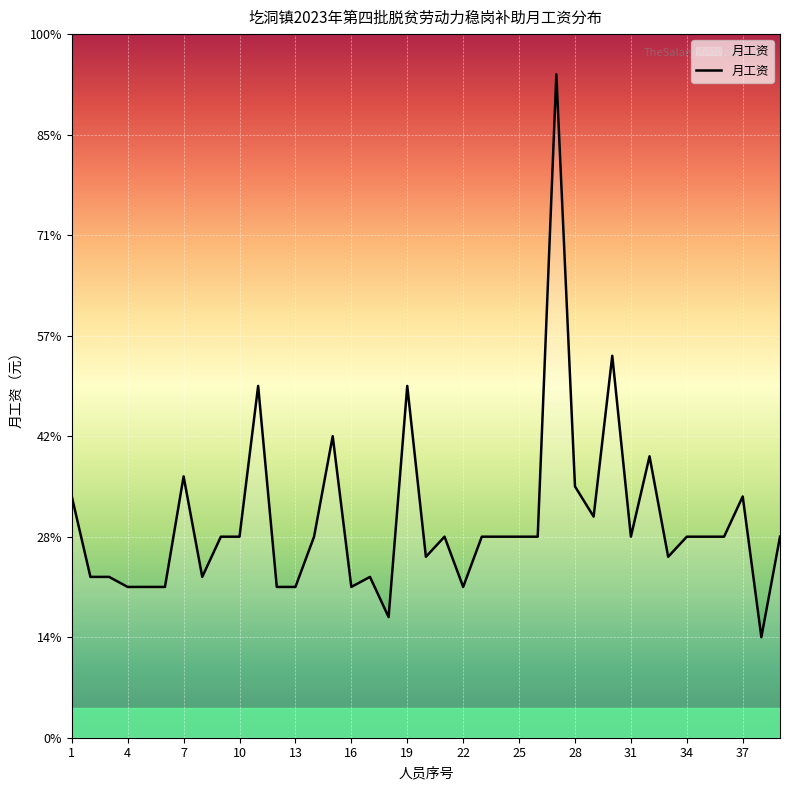

At which label is the value closest to 3800?

30